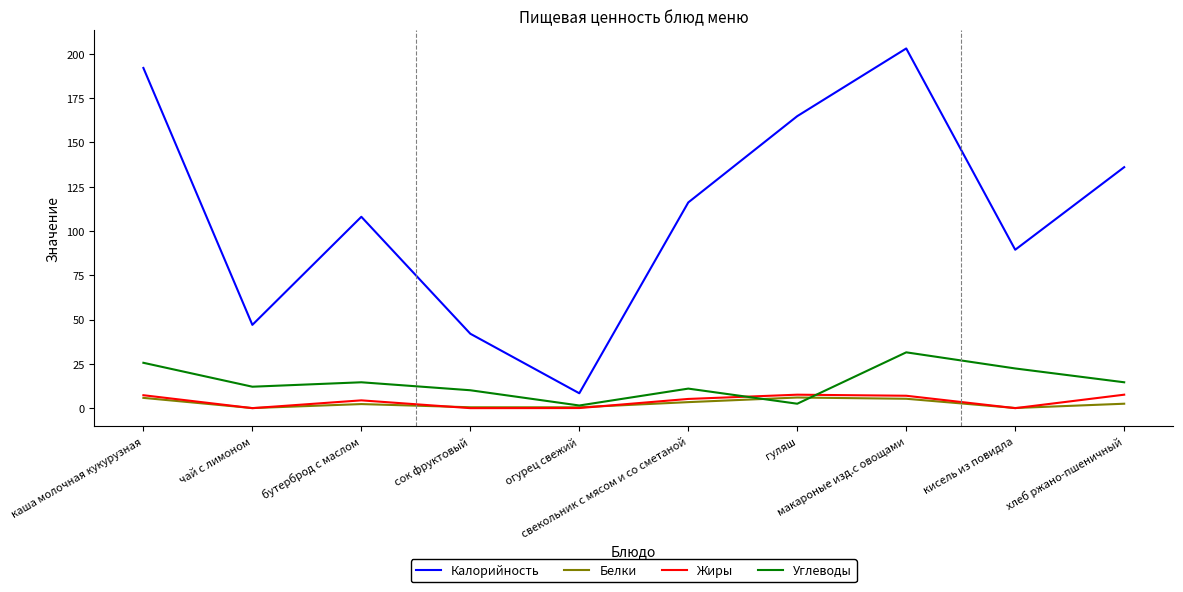

True or false: Жиры and Калорийность intersect in this chart.

False